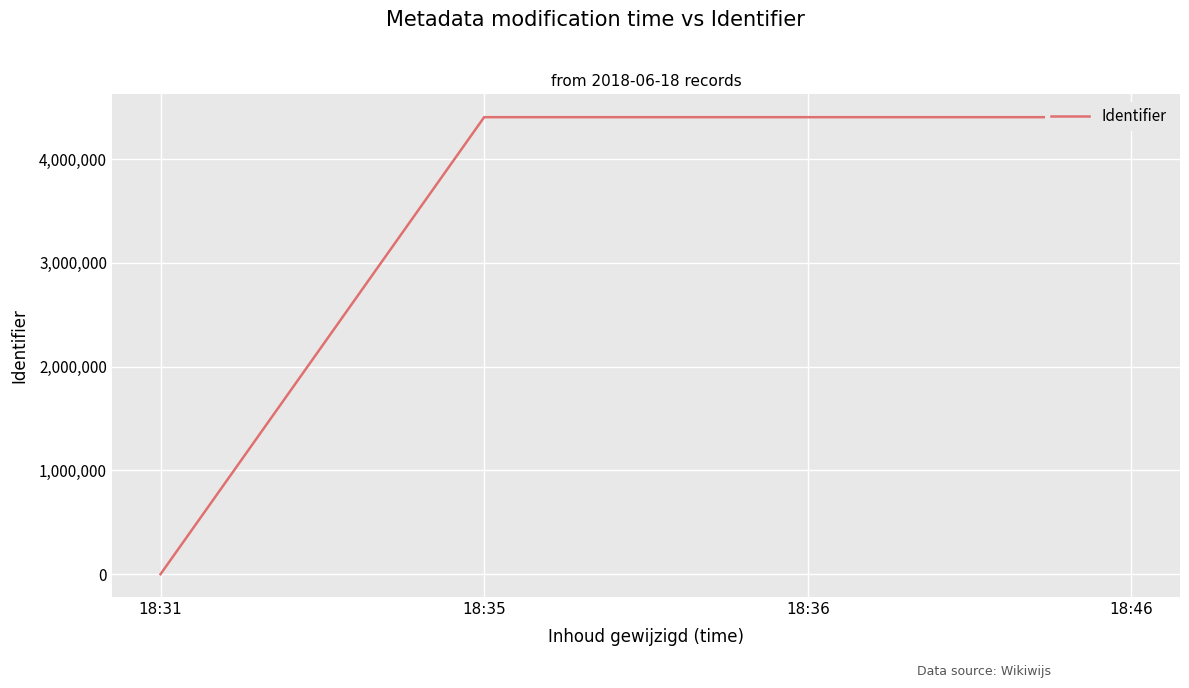

Which category has the lowest value across all series?

18:31